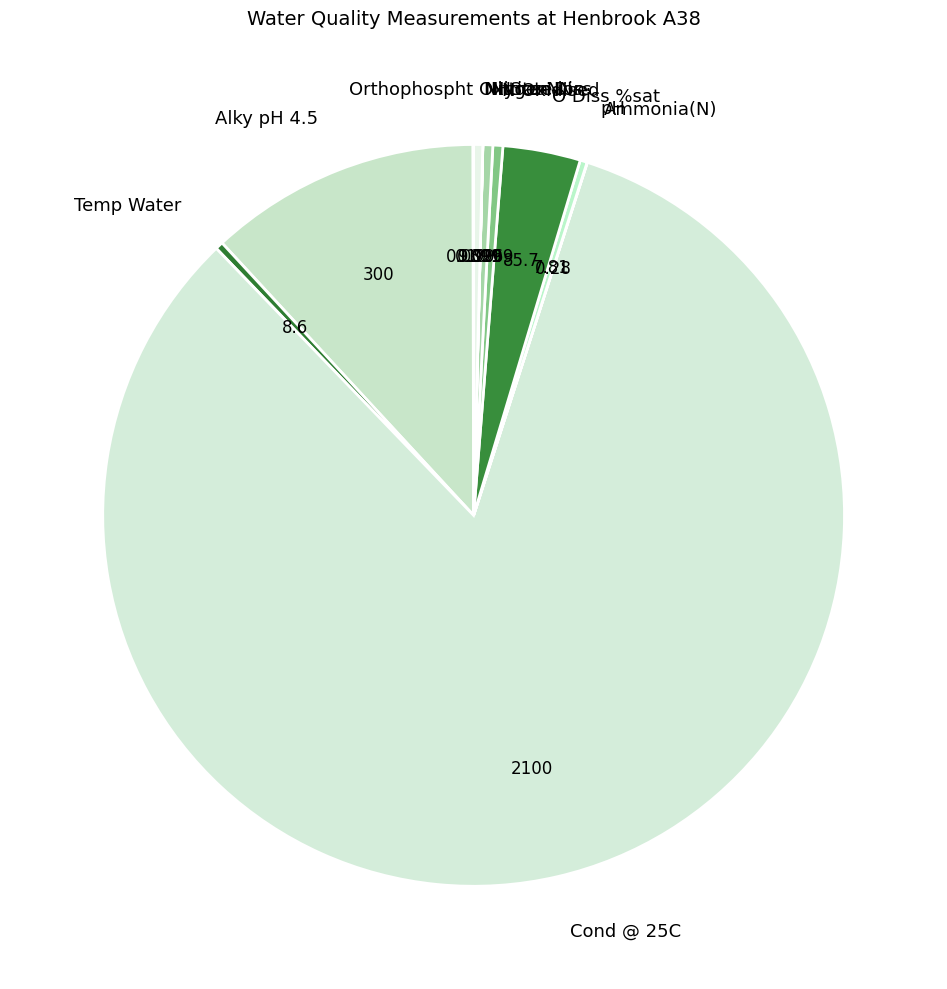

The O Diss %sat slice represents 3% of the pie. True or false?

True